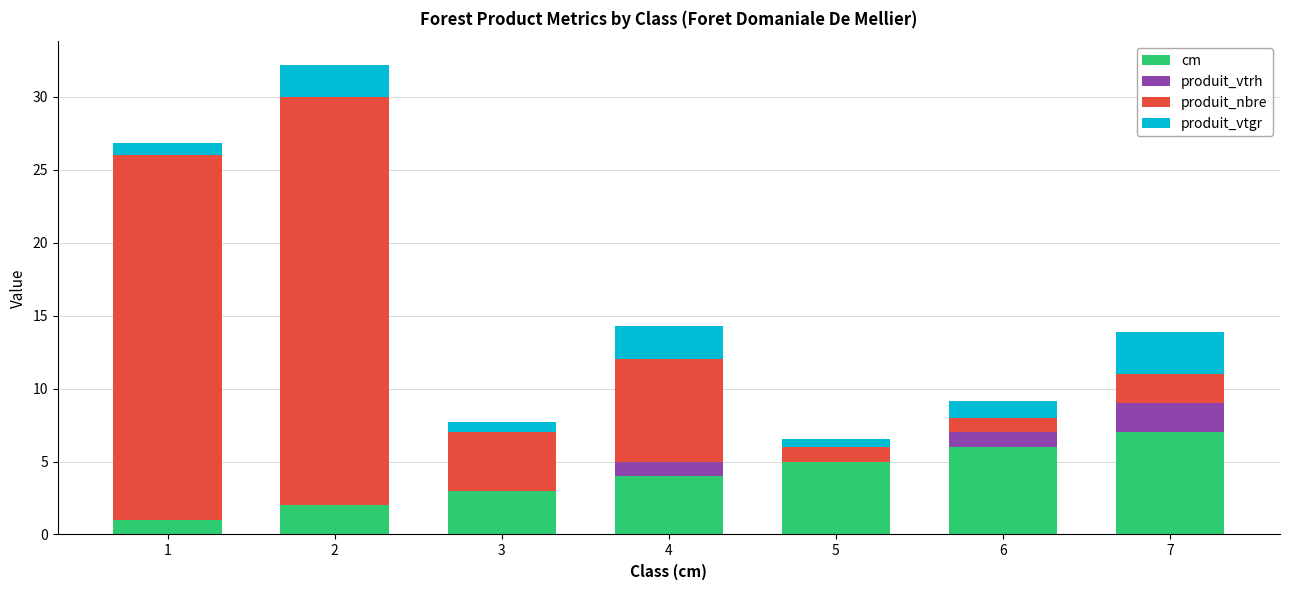

What is the sum of all cm values?

28.0